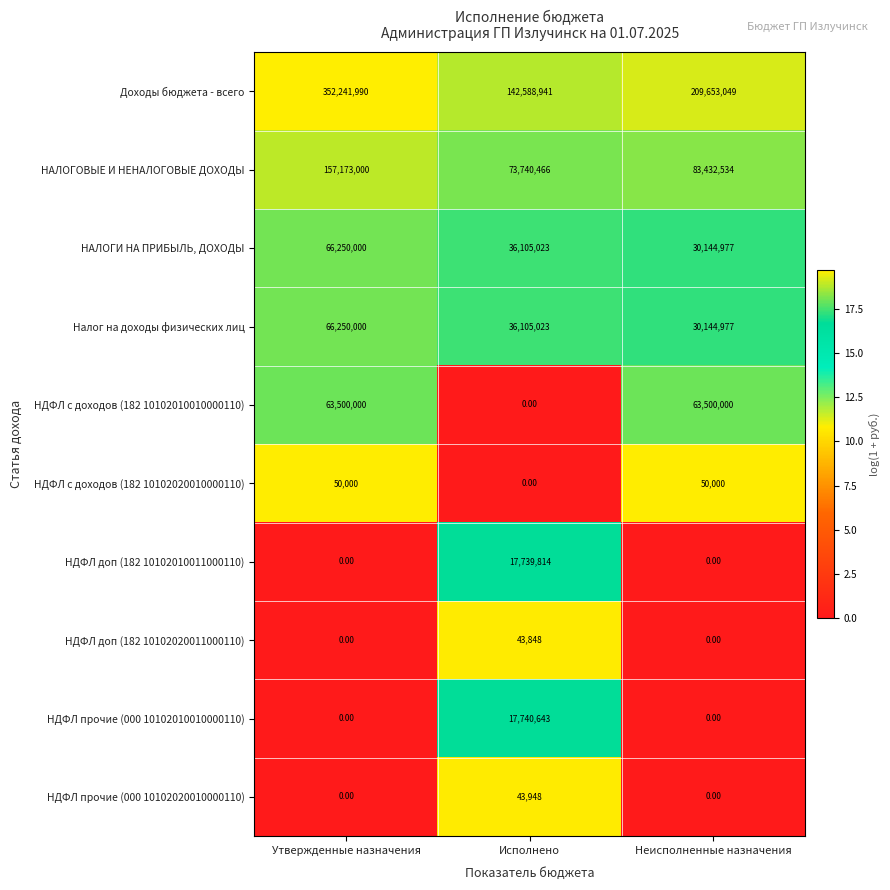

How many categories are shown in the chart?

3